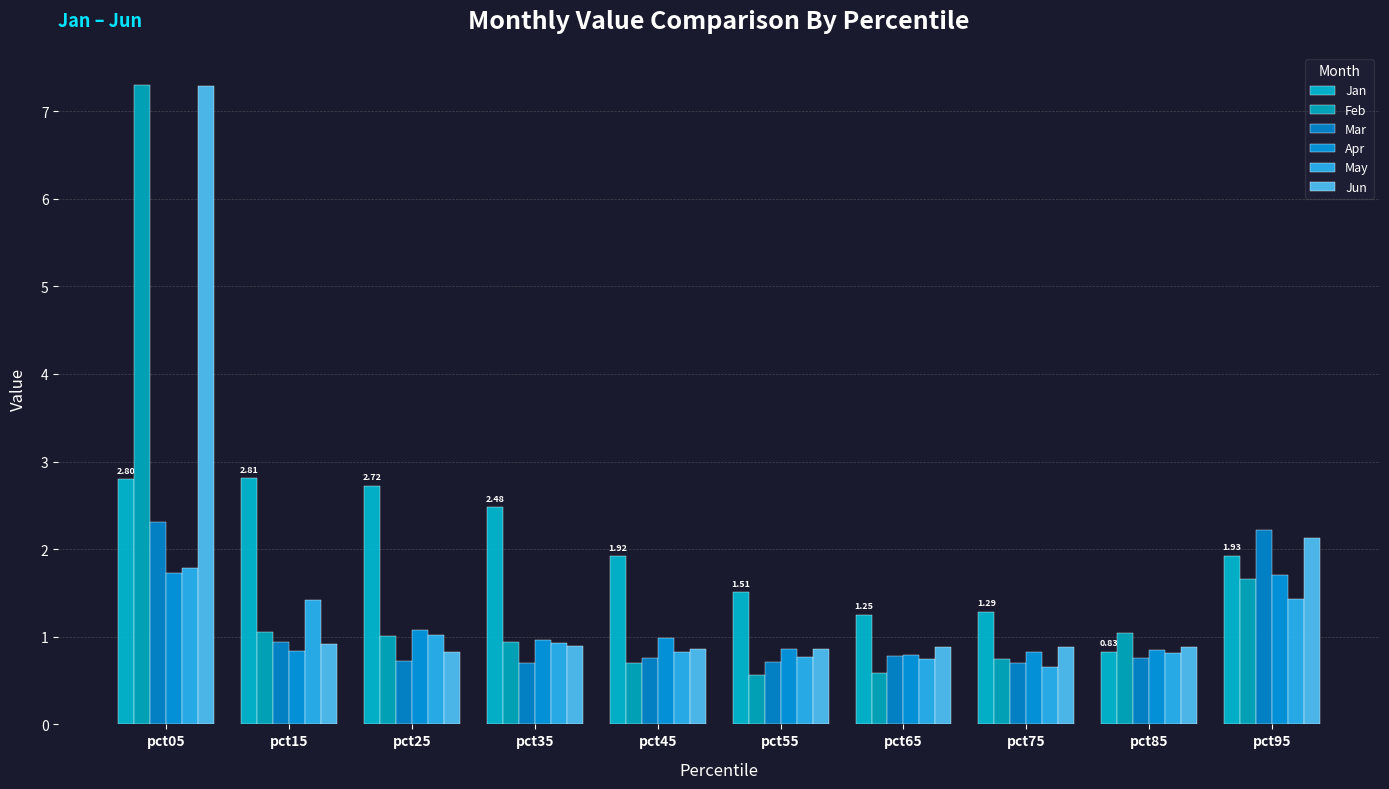

Which series has the largest total across all categories?

Jan